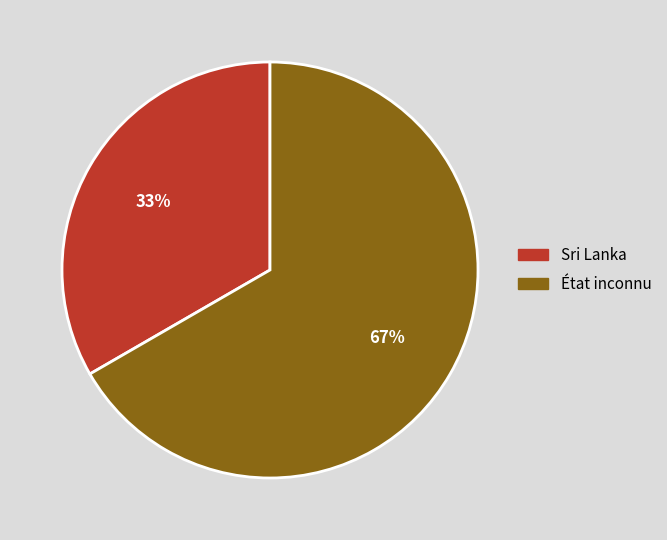

To the nearest percent, what is the combined percentage of État inconnu and Sri Lanka?

100%